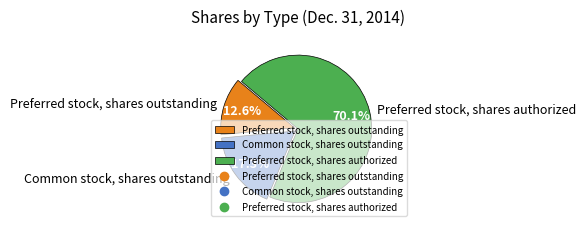

What is the majority slice?

Preferred stock, shares authorized